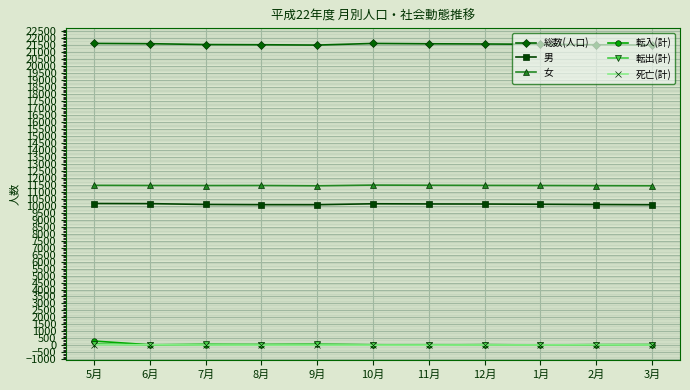

Which series has the largest total across all categories?

総数(人口)